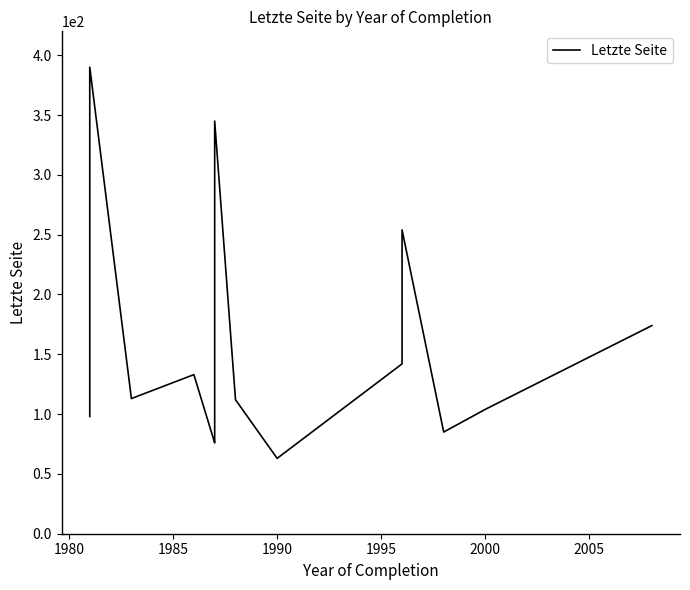

Reading left to right, extract all data points from this chart.

98	390	113	133	76	79	203	345	112	63	142	254	85	104	174